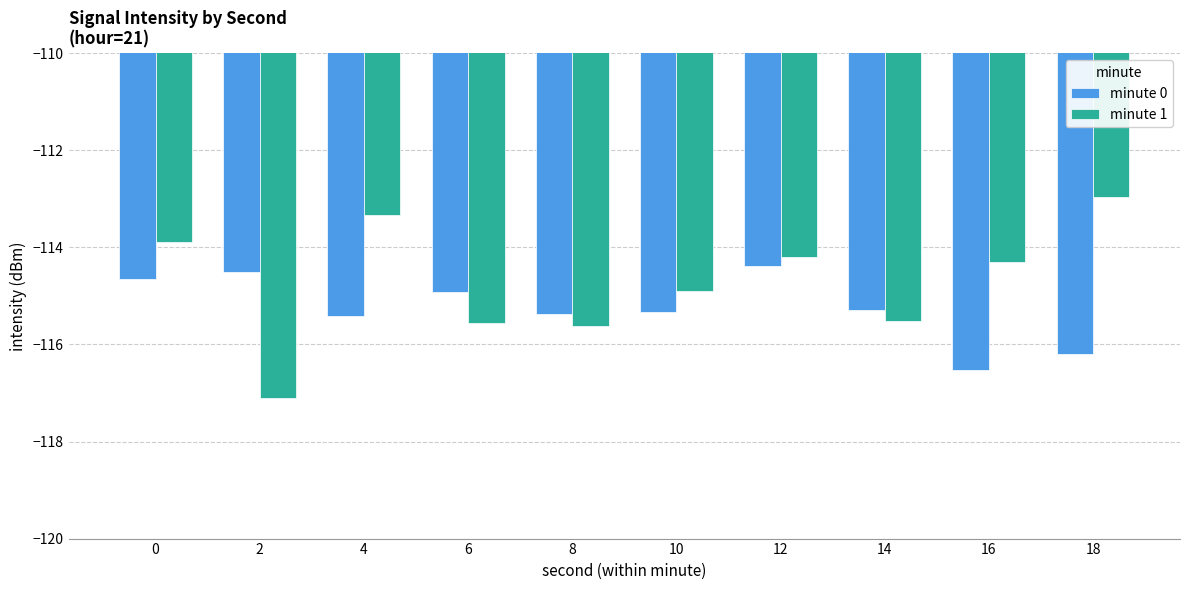

What is the value of the minute 0 bar at the 10th from the left?

-116.2